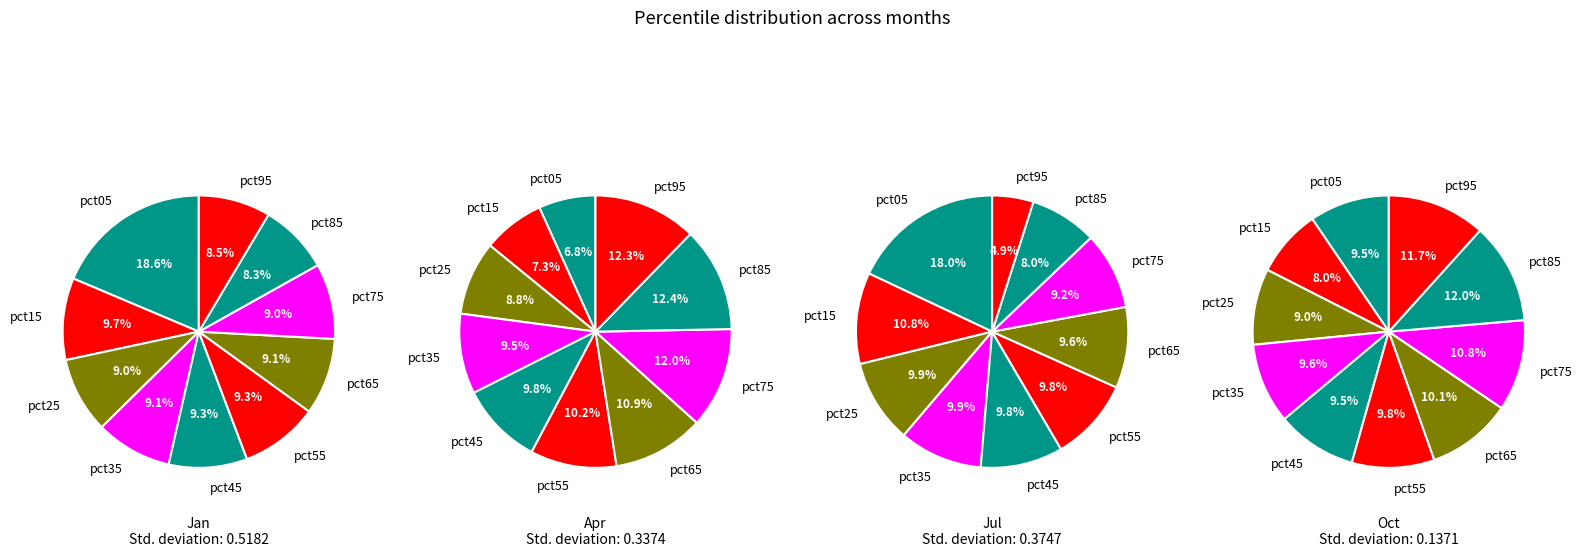

Which has a higher value, jul_values or 7?

jul_values